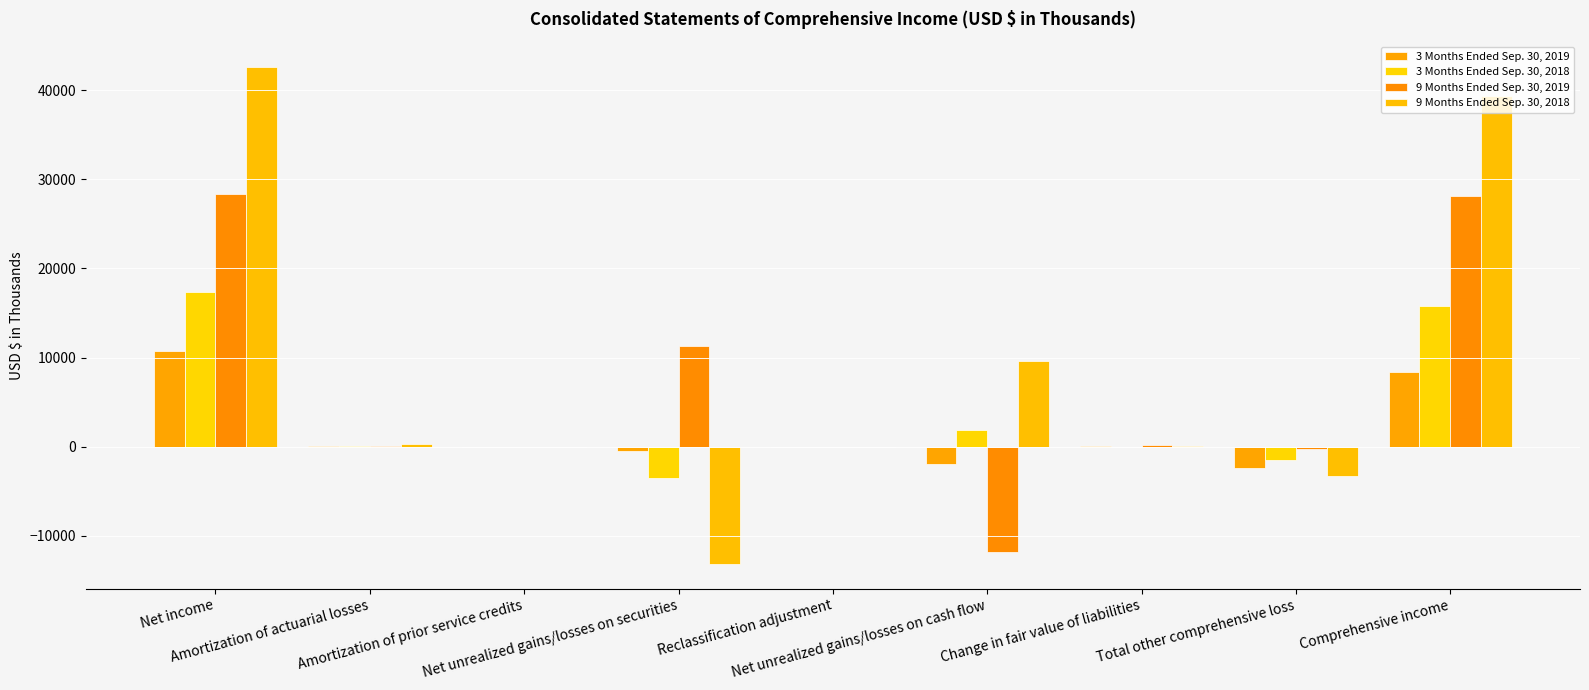

What position from the right is Amortization of prior service credits?

7